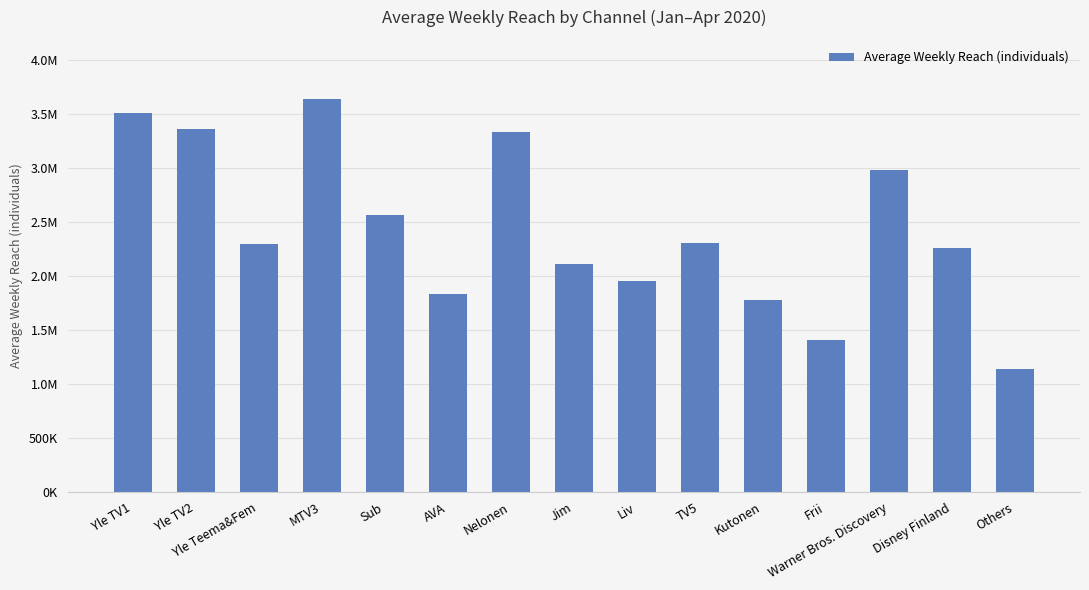

Reading right to left, extract all data points from this chart.

1140000	2264000	2986000	1412000	1780000	2310000	1959000	2113000	3339000	1837000	2566000	3643000	2302000	3363000	3510000